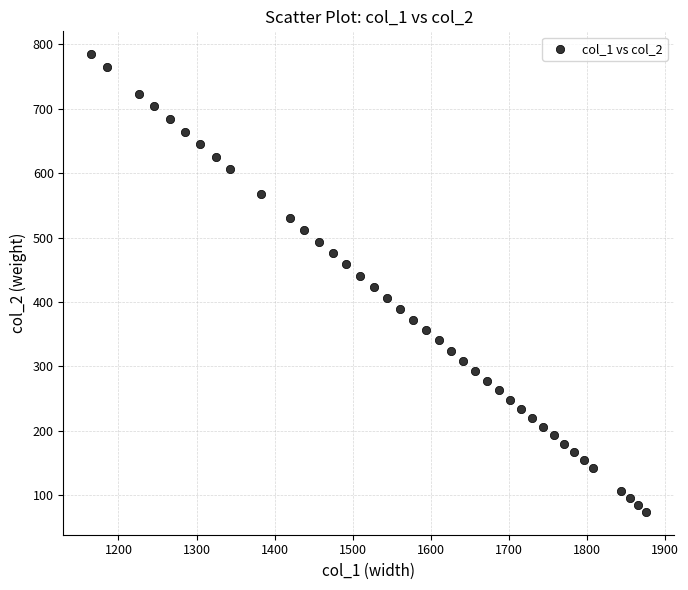

What is the range of Y values (max minus min)?

711.0